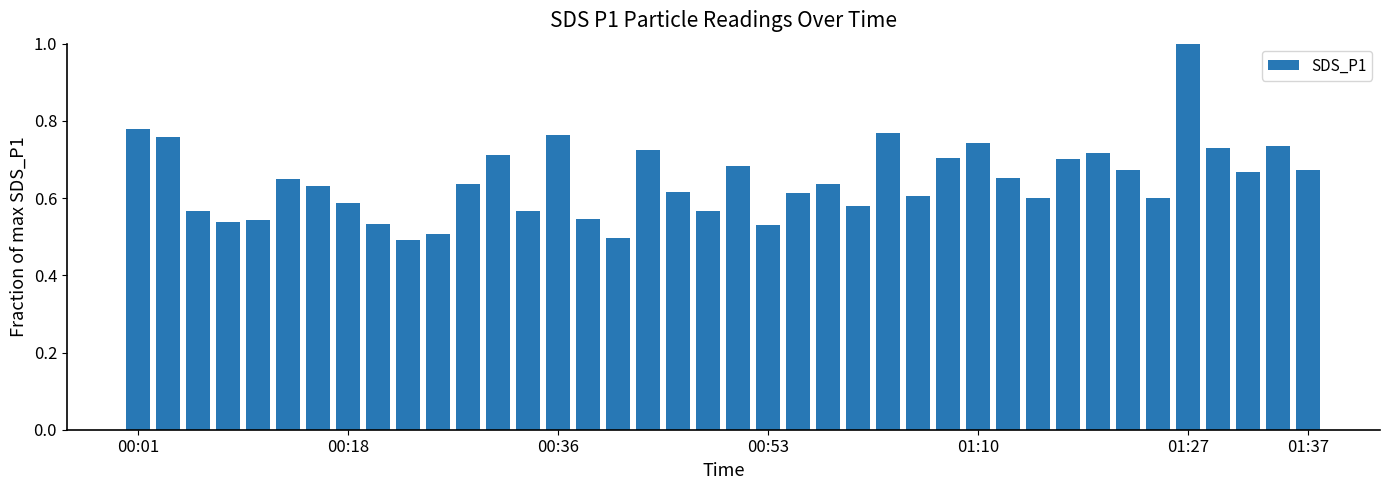

What is the maximum value shown in the chart?

1.0